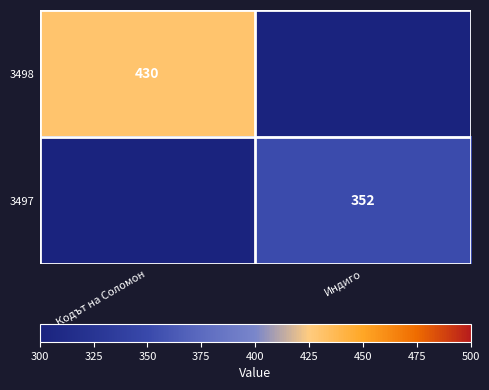

Is it true that 3497 equals 352 at Индиго?

True